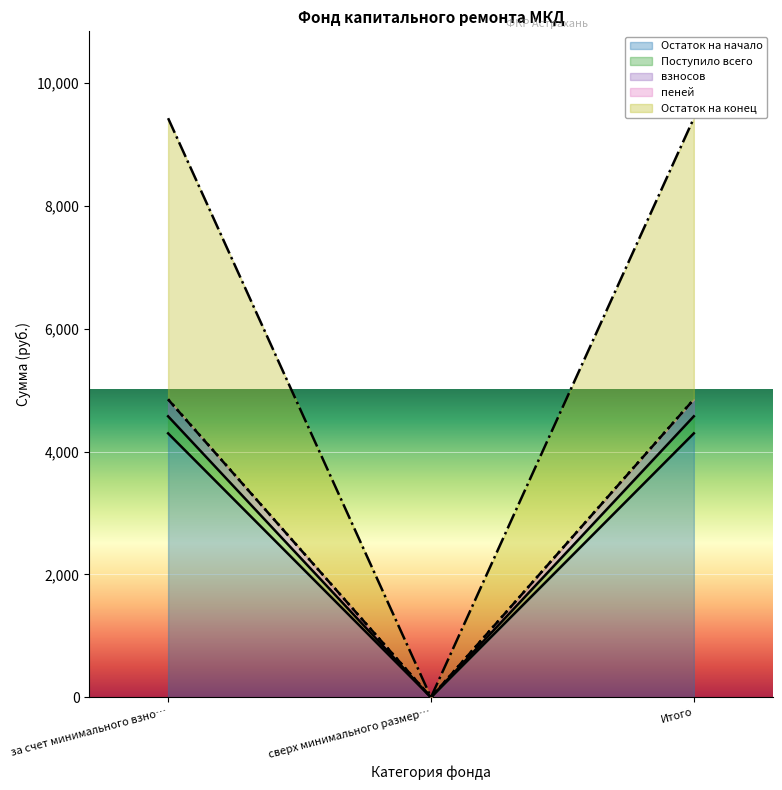

What is the spread (max minus min) of values at Итого?

5128.6